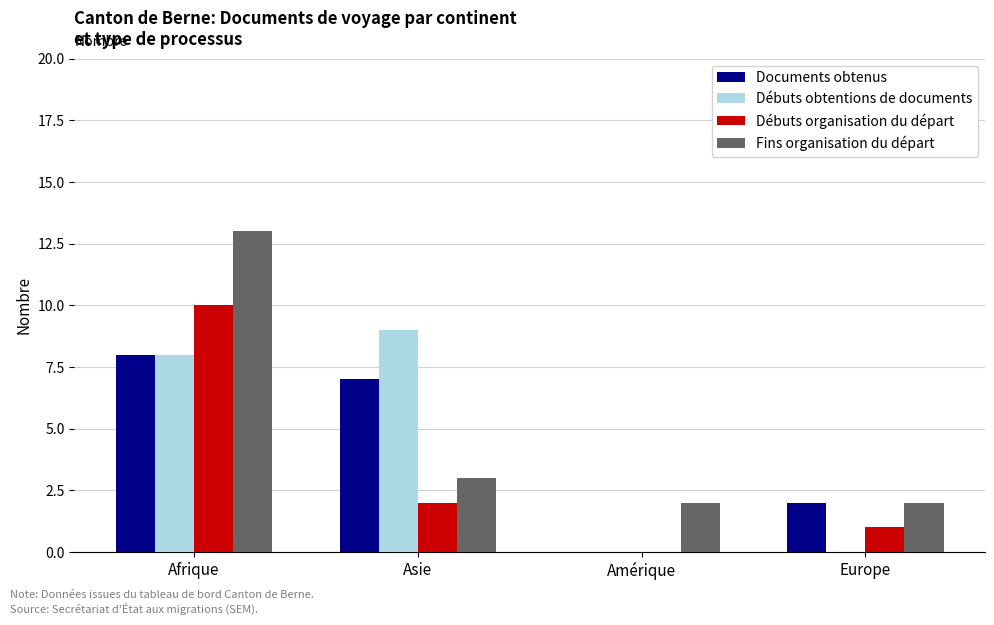

At which category does the chart reach its peak across all series?

Afrique